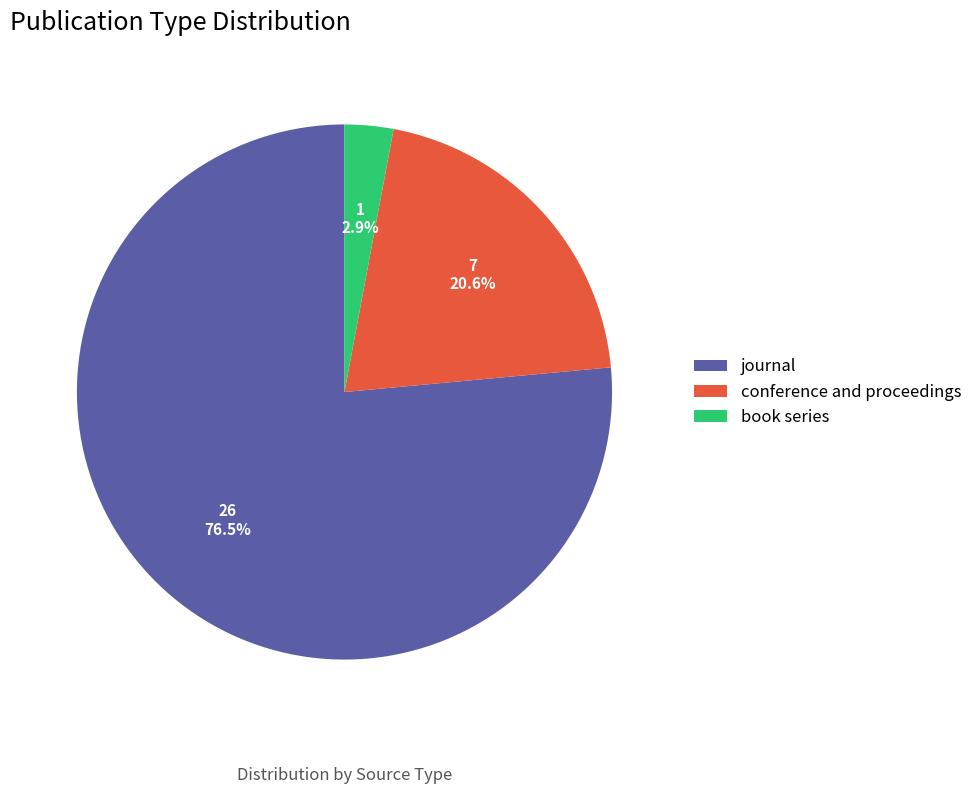

Does any single category account for the majority?

Yes